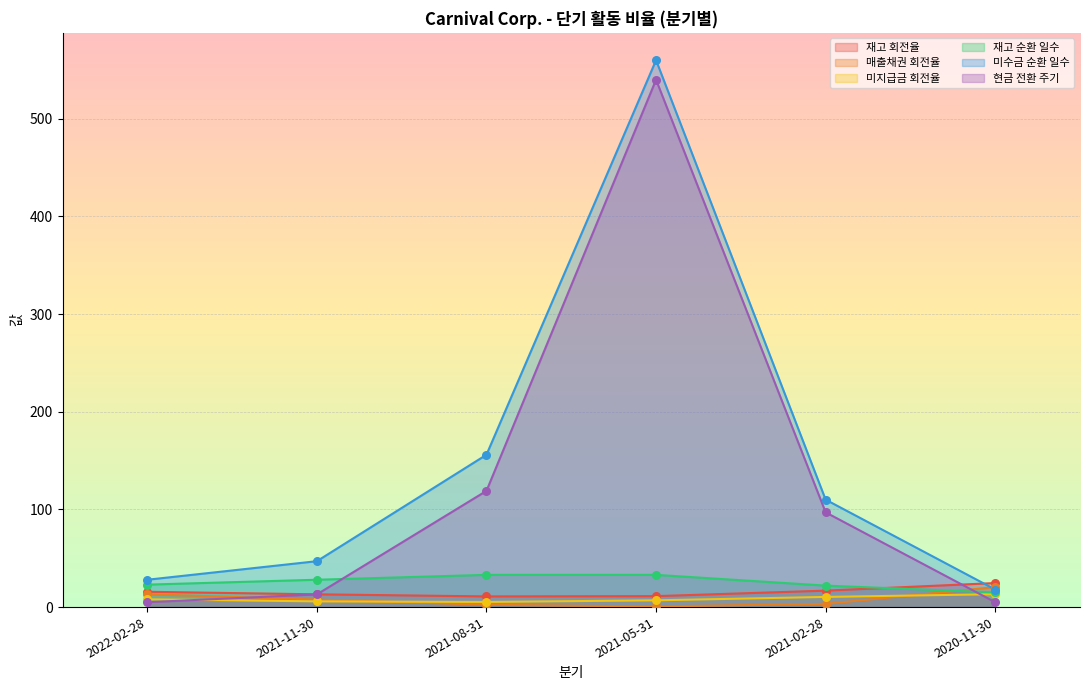

Which series has the widest spread of Y values?

미수금 순환 일수